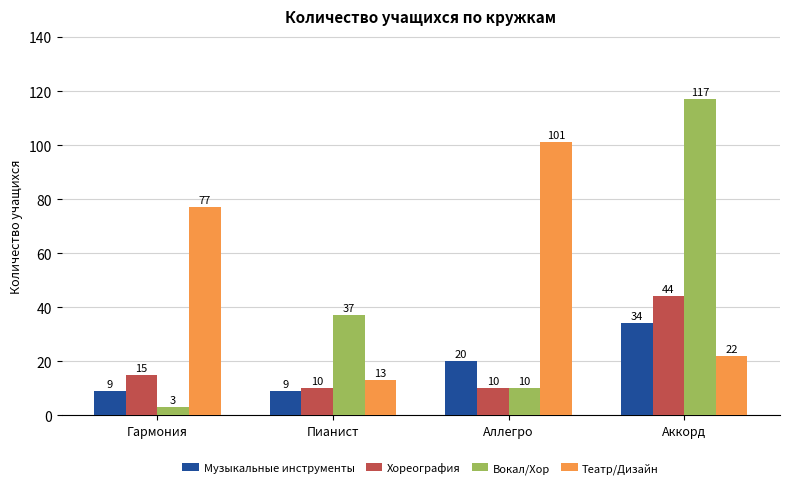

What is the approximate value of Хореография at Аллегро?

10